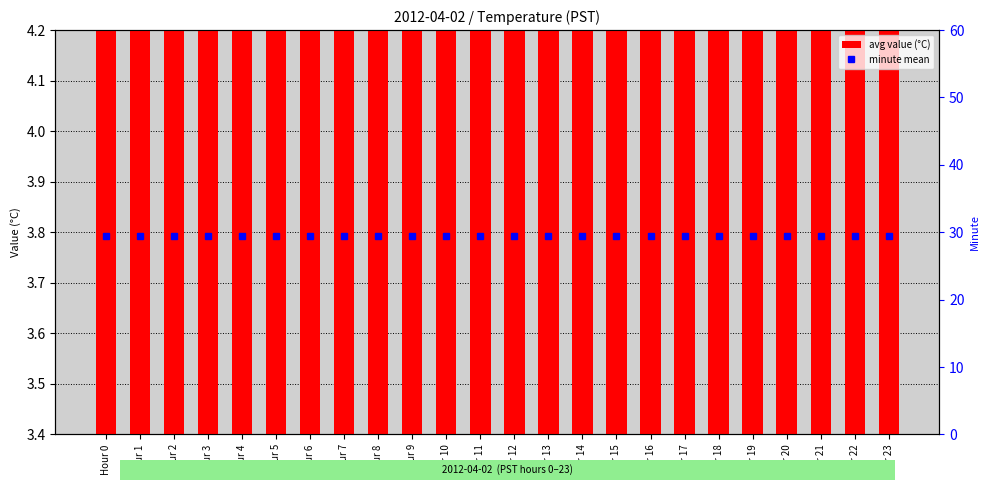

Does the chart contain stacked bars?

No